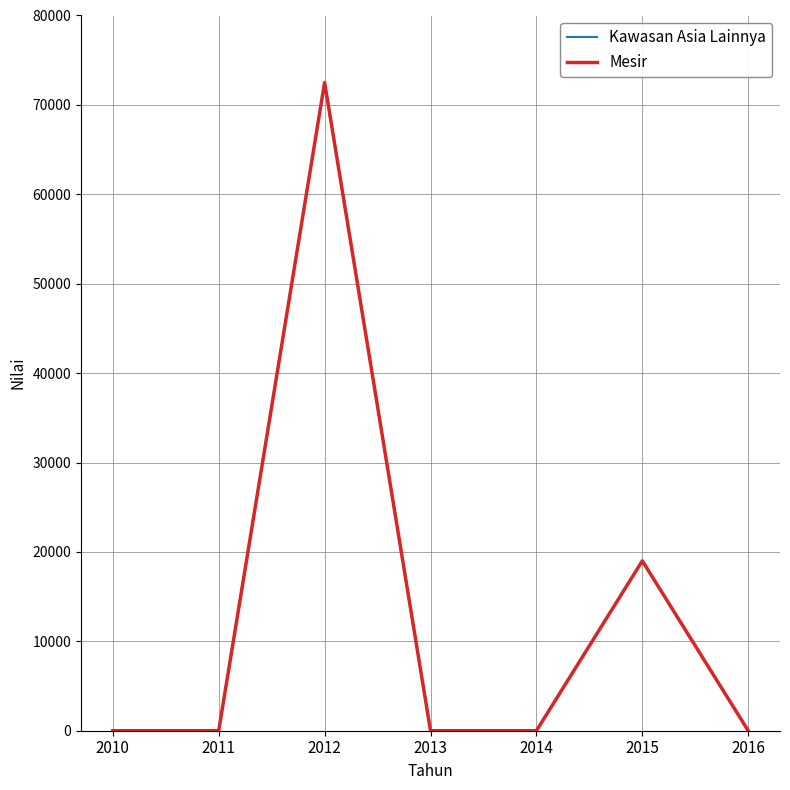

Does the chart display data point markers on the line(s)?

No